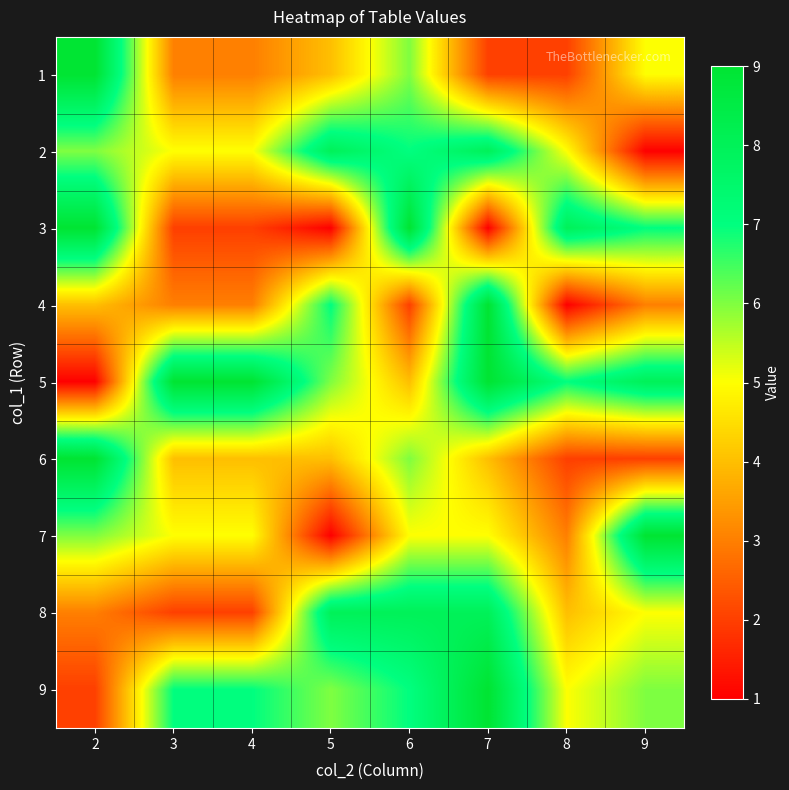

Reading left to right, extract all data points from this chart.

1: 2=9	3=3	4=3	5=4	6=6	7=2	8=2	9=5
2: 2=6	3=5	4=5	5=8	6=7	7=8	8=5	9=1
3: 2=9	3=2	4=2	5=1	6=9	7=1	8=8	9=7
4: 2=4	3=3	4=3	5=7	6=2	7=9	8=1	9=3
5: 2=1	3=9	4=9	5=6	6=4	7=9	8=7	9=8
6: 2=9	3=4	4=4	5=4	6=6	7=4	8=2	9=2
7: 2=6	3=5	4=5	5=1	6=5	7=5	8=3	9=9
8: 2=3	3=2	4=2	5=8	6=8	7=8	8=4	9=5
9: 2=2	3=7	4=7	5=6	6=7	7=9	8=5	9=6